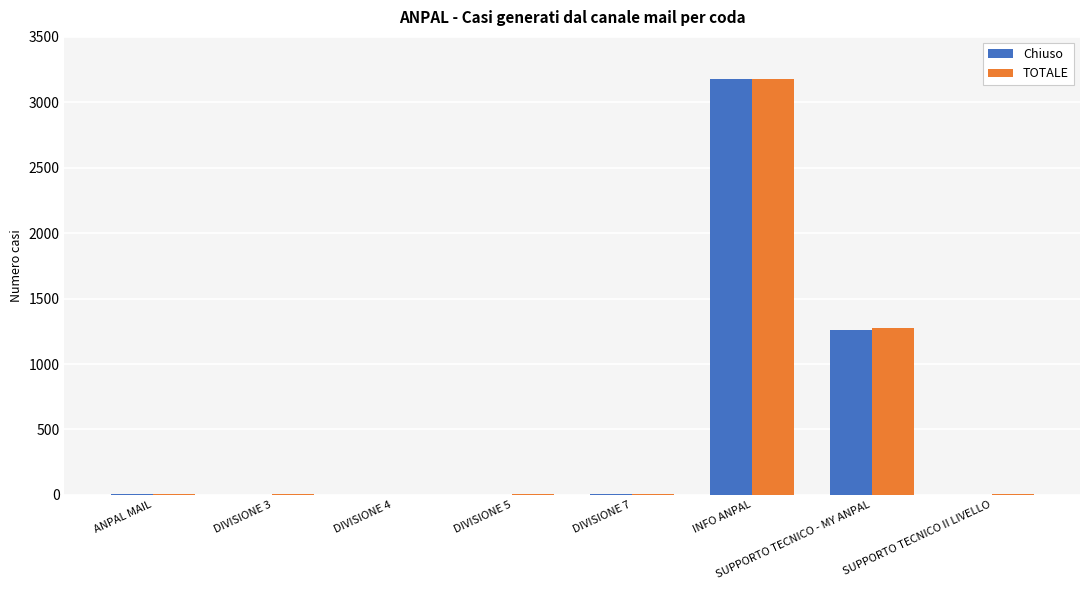

Which series changed the most between DIVISIONE 5 and SUPPORTO TECNICO - MY ANPAL?

TOTALE